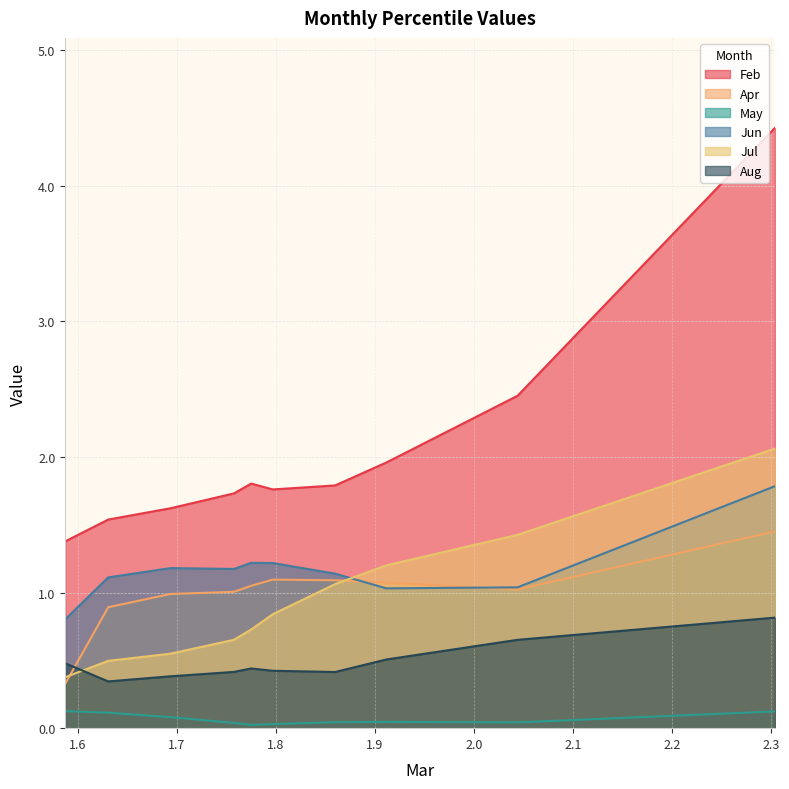

What is the sum of all Feb values?

20.5